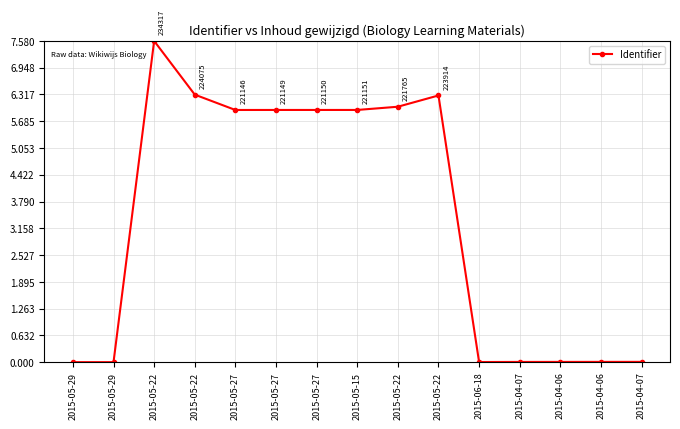

Which label corresponds to the smallest value in the chart?

2015-05-29